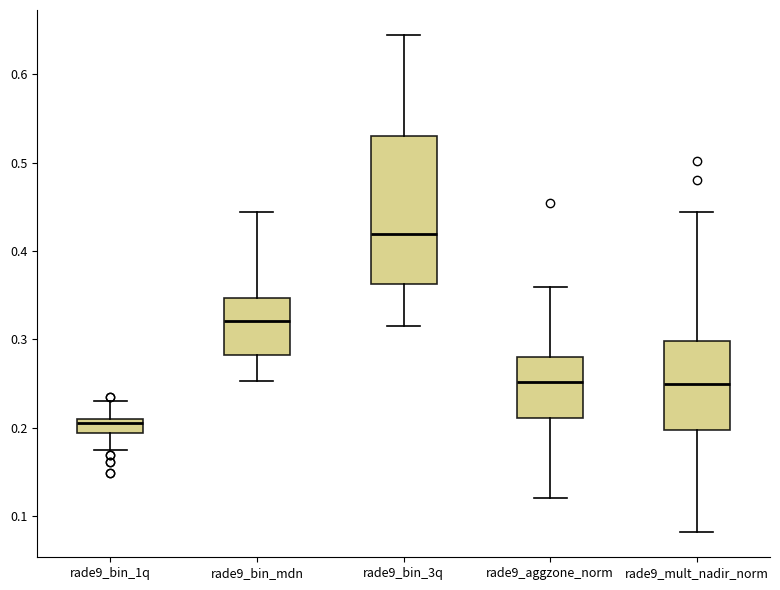

Where is the lower edge of the box for rade9_mult_nadir_norm on the y-axis? The values are not printed on the chart, so give them approximately, as read against the axis.

0.20